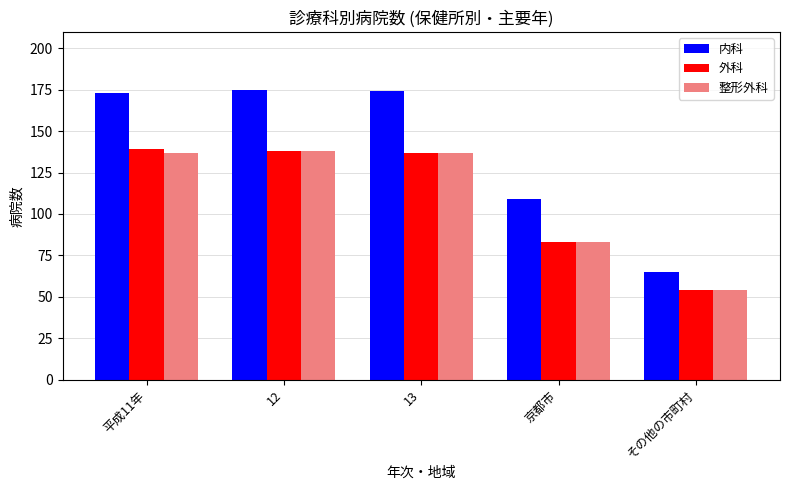

Is the value of 整形外科 at 平成11年 greater than the value of 内科 at その他の市町村?

Yes